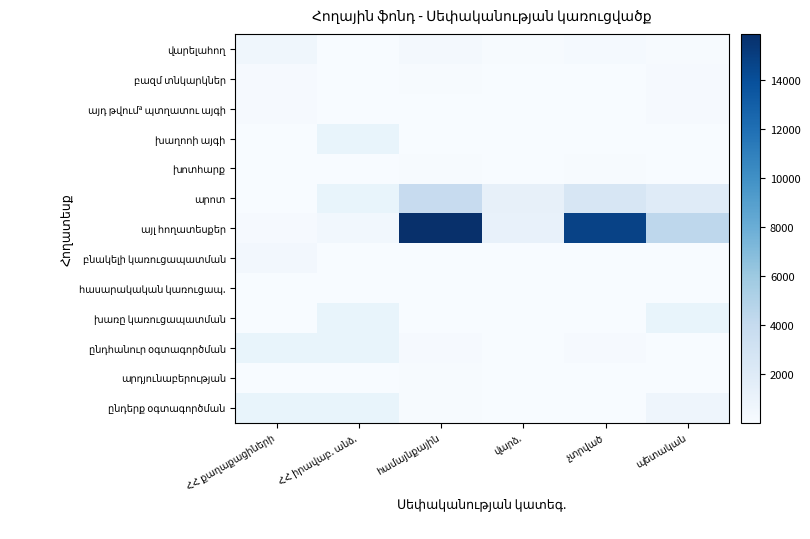

Where is արդյունաբերության nearest to the value 54?

վարձ.